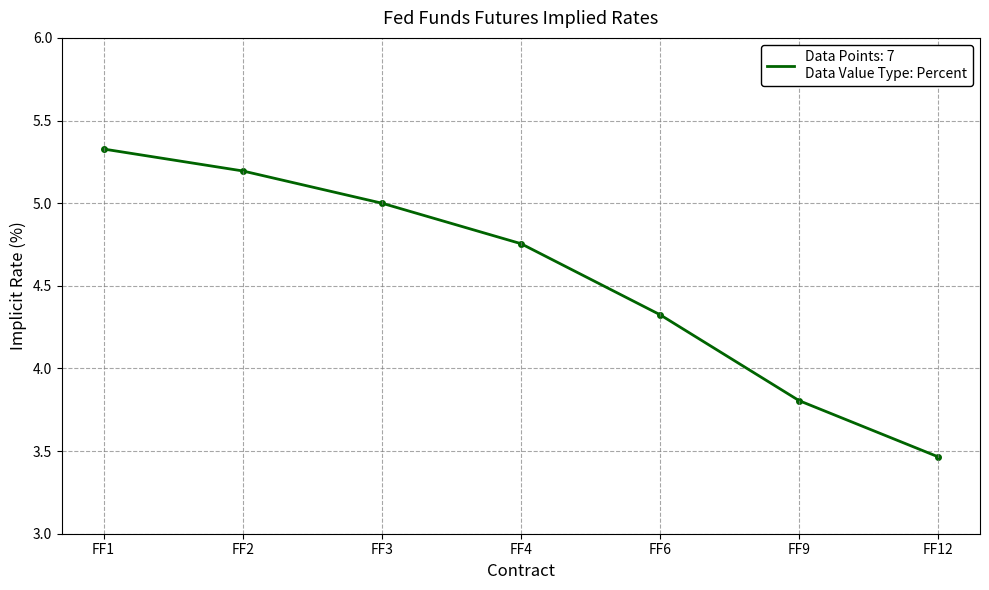

True or false: the data shows 3.8 at FF9.

True